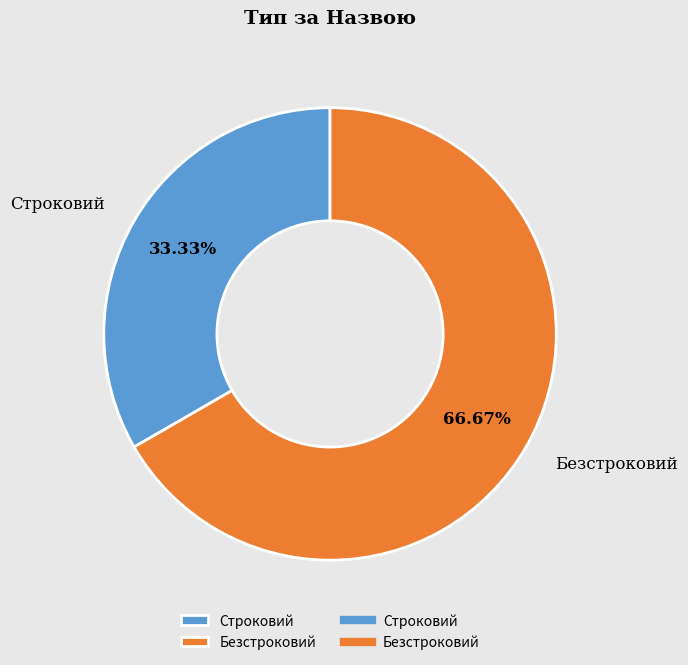

Approximately how many times larger is the value at Строковий compared to Безстроковий?

0.5